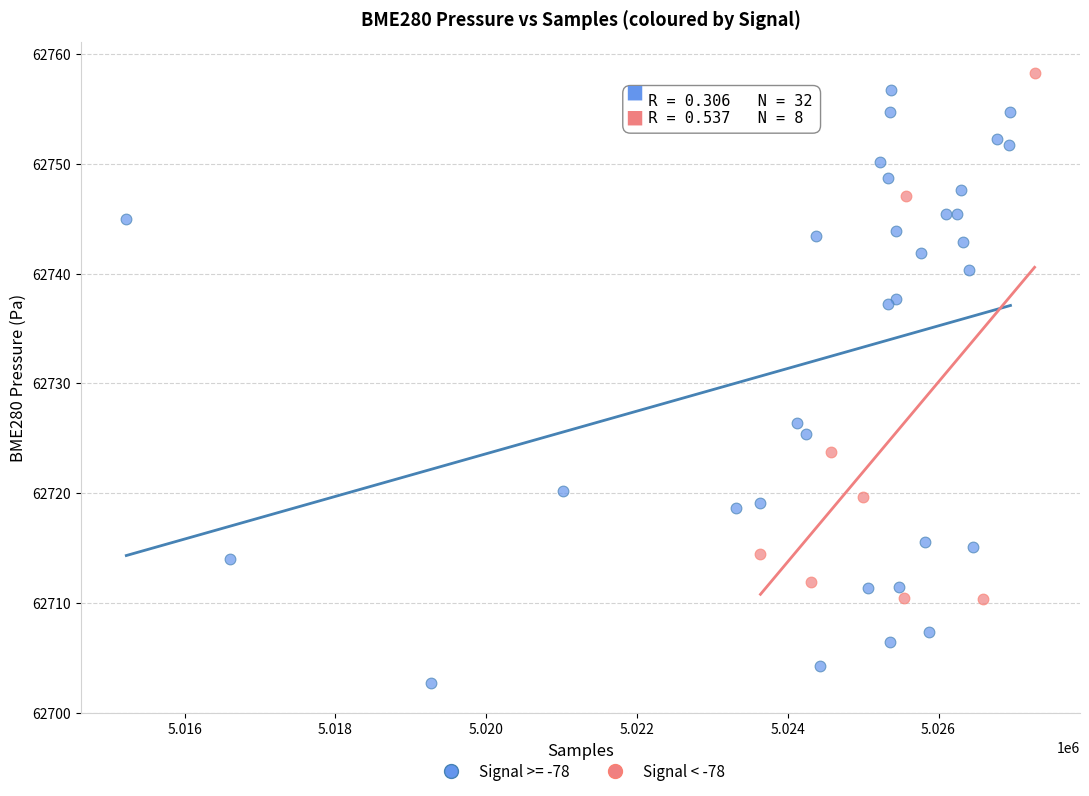

Which series has the largest Y range (max minus min)?

Signal >= -78